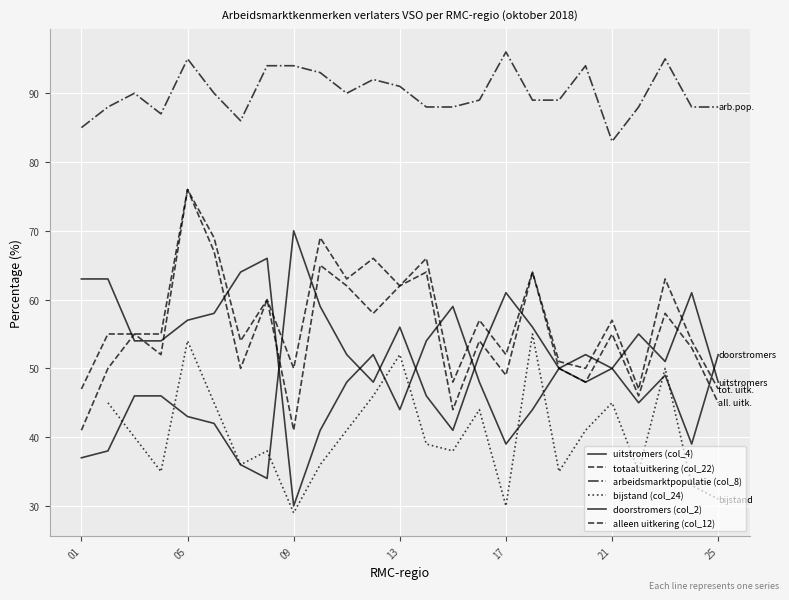

How many data points does each series have?

25